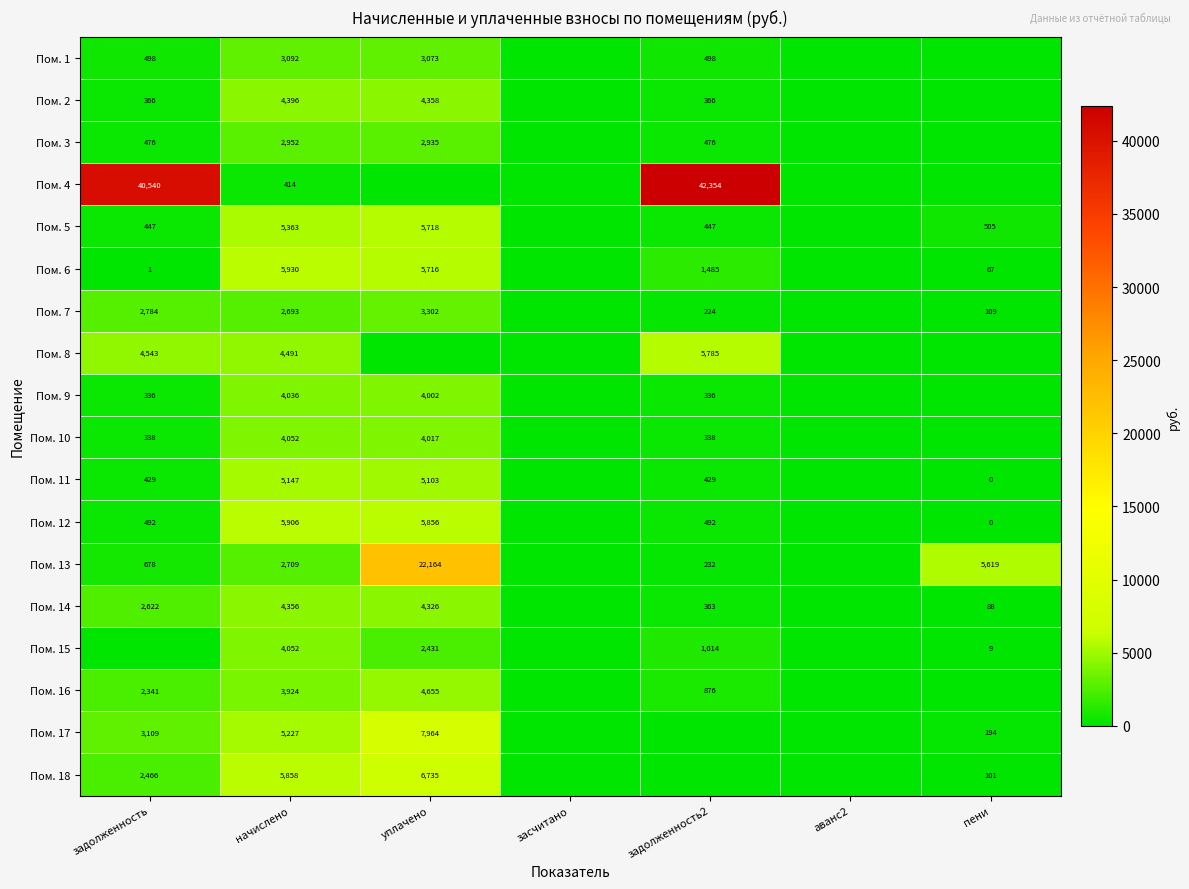

What is the sum of the Пом. 15 values at начислено and уплачено?

6483